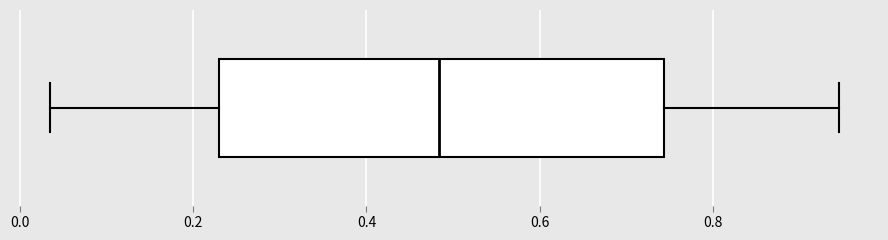

Transcribe this box plot: give where the median line is, the range the box spans, and where the two whiskers end, as read against the x-axis. The values are not printed on the chart, so give them approximately, as read against the axis.

median 0.48, box 0.22 to 0.74, whiskers 0.04 to 0.94